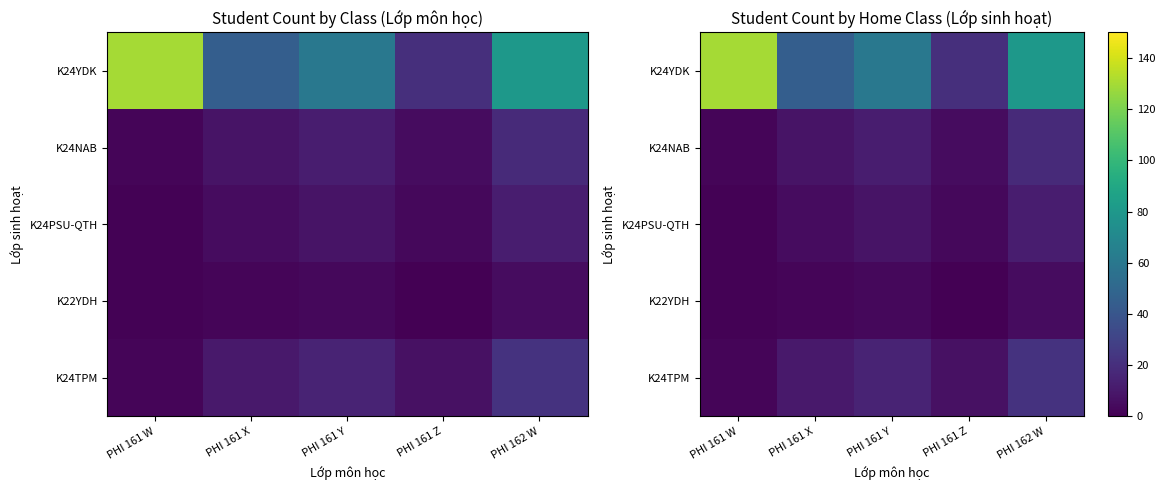

True or false: K24PSU-QTH has a value of 20 at PHI 162 W.

False